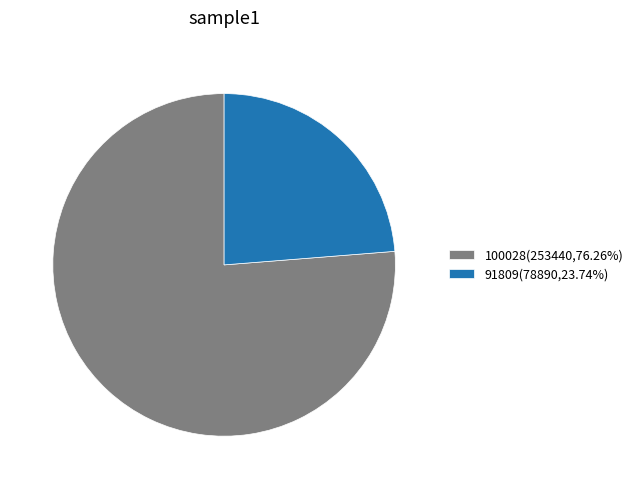

The 91809 slice represents 24% of the pie. True or false?

True